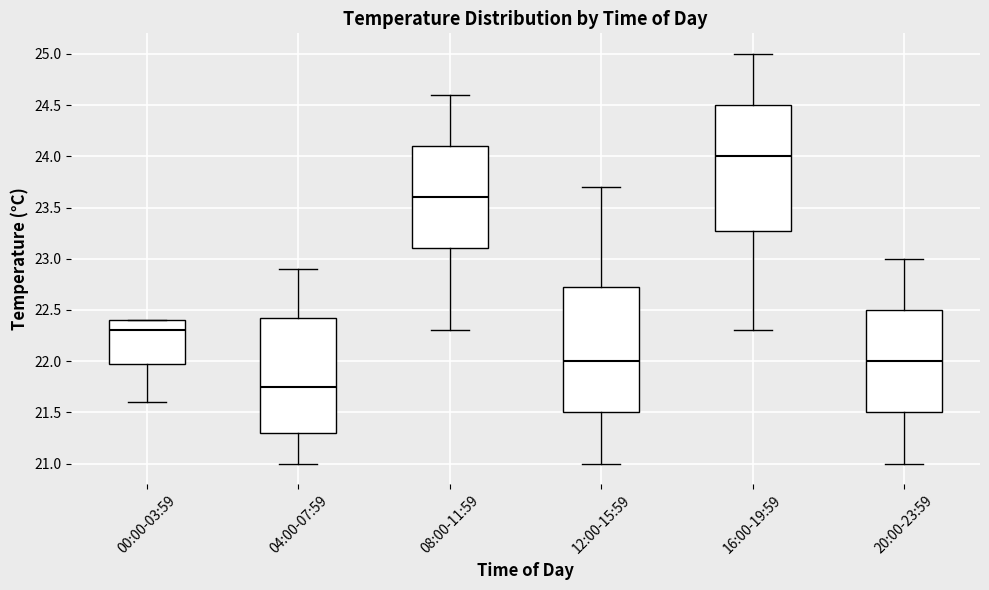

Reading left to right, read every box against the y-axis: the position of its median line, the range the box covers, and the ends of its whiskers. The values are not printed on the chart, so give them approximately, as read against the axis.

00:00-03:59: median 22.30, box 22.00 to 22.40, whiskers 21.60 to 22.40
04:00-07:59: median 21.75, box 21.30 to 22.45, whiskers 21.00 to 22.90
08:00-11:59: median 23.60, box 23.10 to 24.10, whiskers 22.30 to 24.60
12:00-15:59: median 22.00, box 21.50 to 22.75, whiskers 21.00 to 23.70
16:00-19:59: median 24.00, box 23.30 to 24.50, whiskers 22.30 to 25.00
20:00-23:59: median 22.00, box 21.50 to 22.50, whiskers 21.00 to 23.00